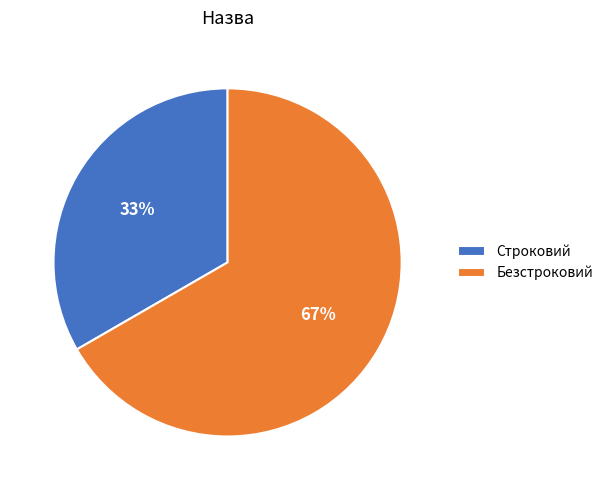

How many slices are in this pie chart?

2